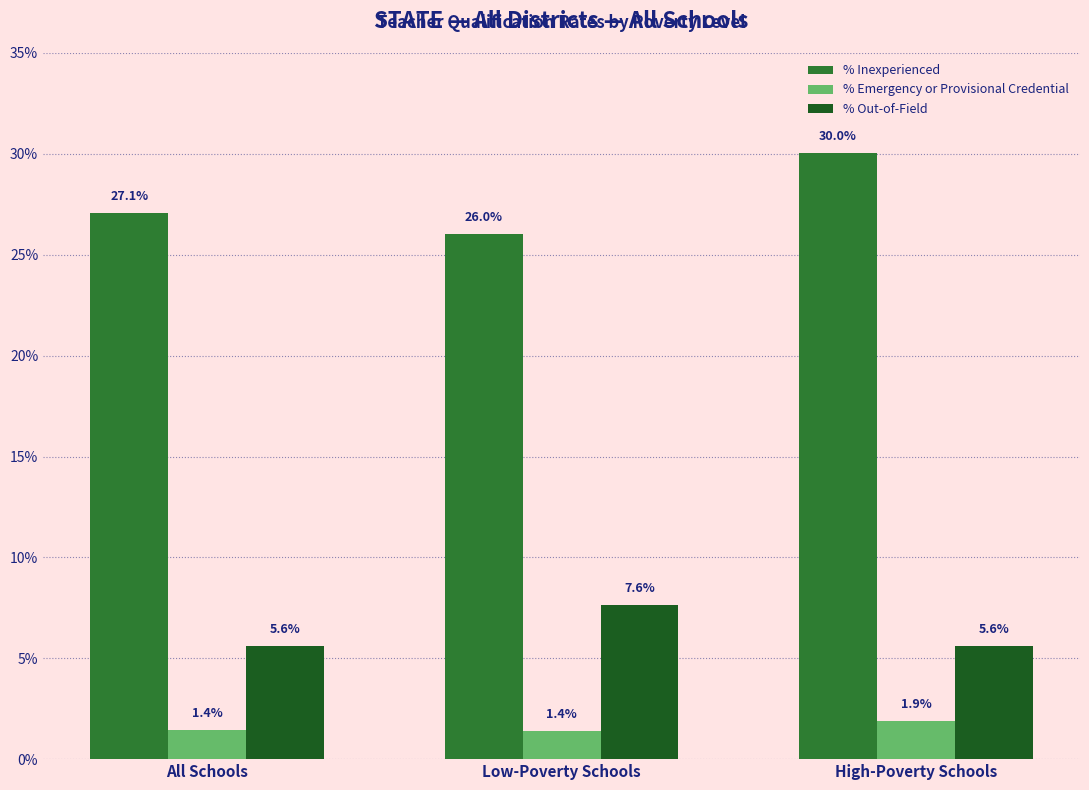

Is the value of % Out-of-Field at All Schools greater than the value of % Inexperienced at Low-Poverty Schools?

No